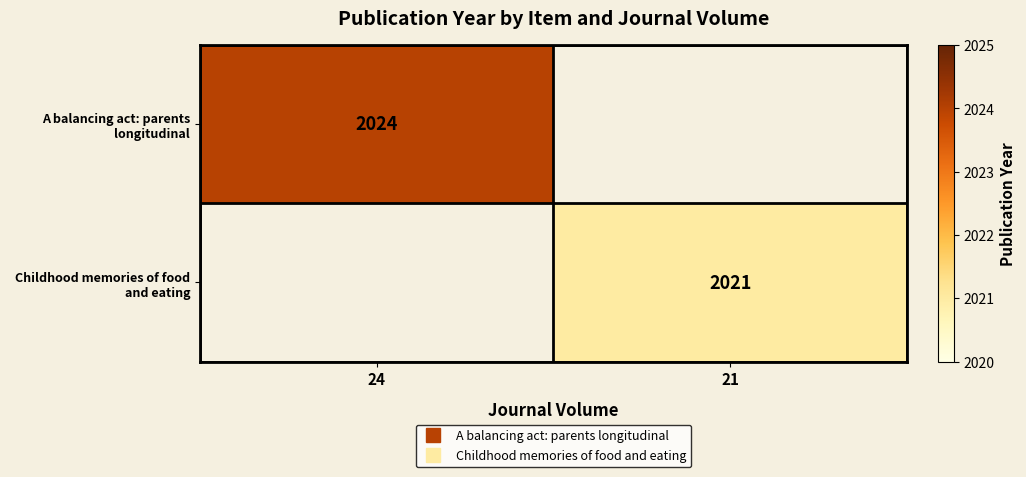

Which series has the widest spread of values?

A balancing act: parents longitudinal